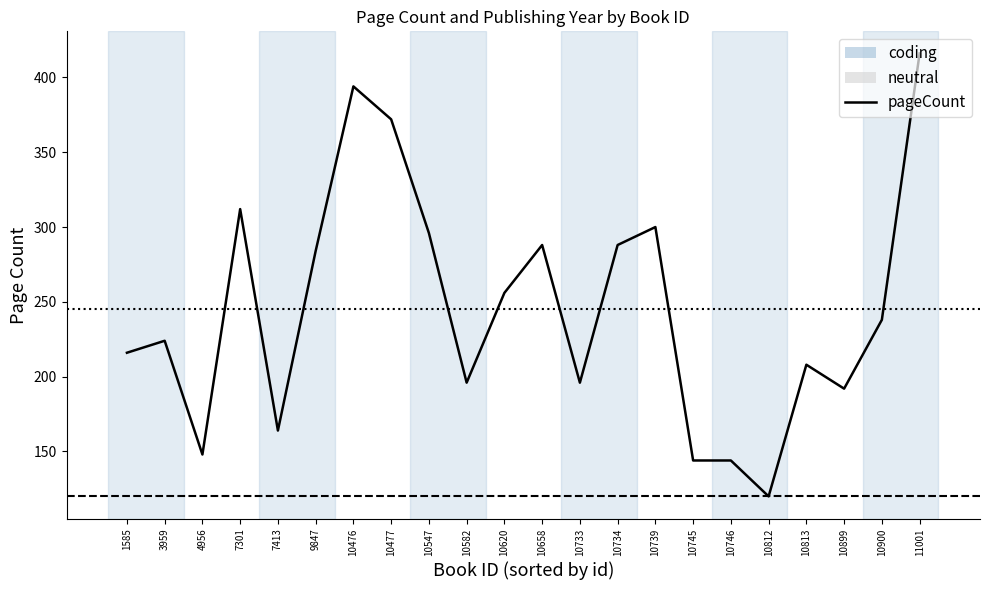

Does the chart display data point markers on the line(s)?

No